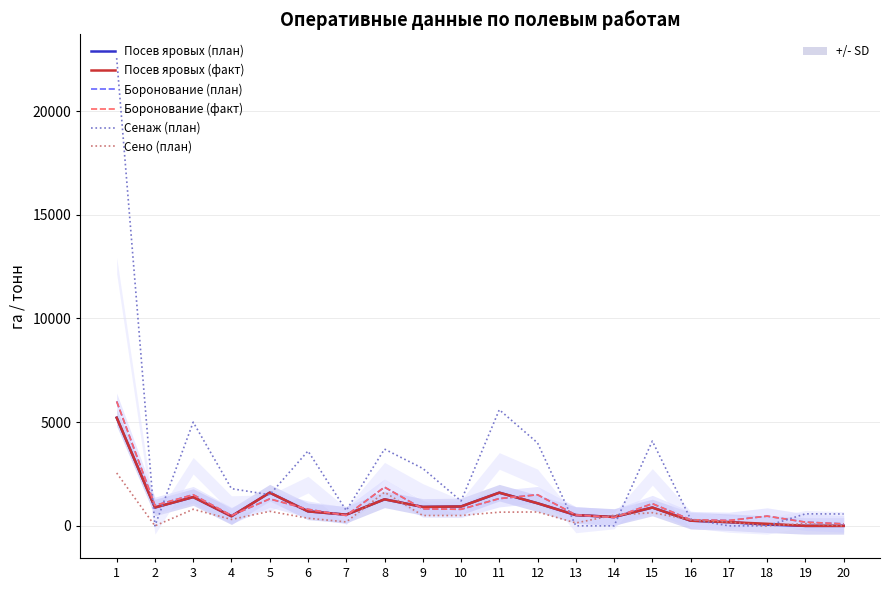

Which series has the largest total across all categories?

Сенаж (план)